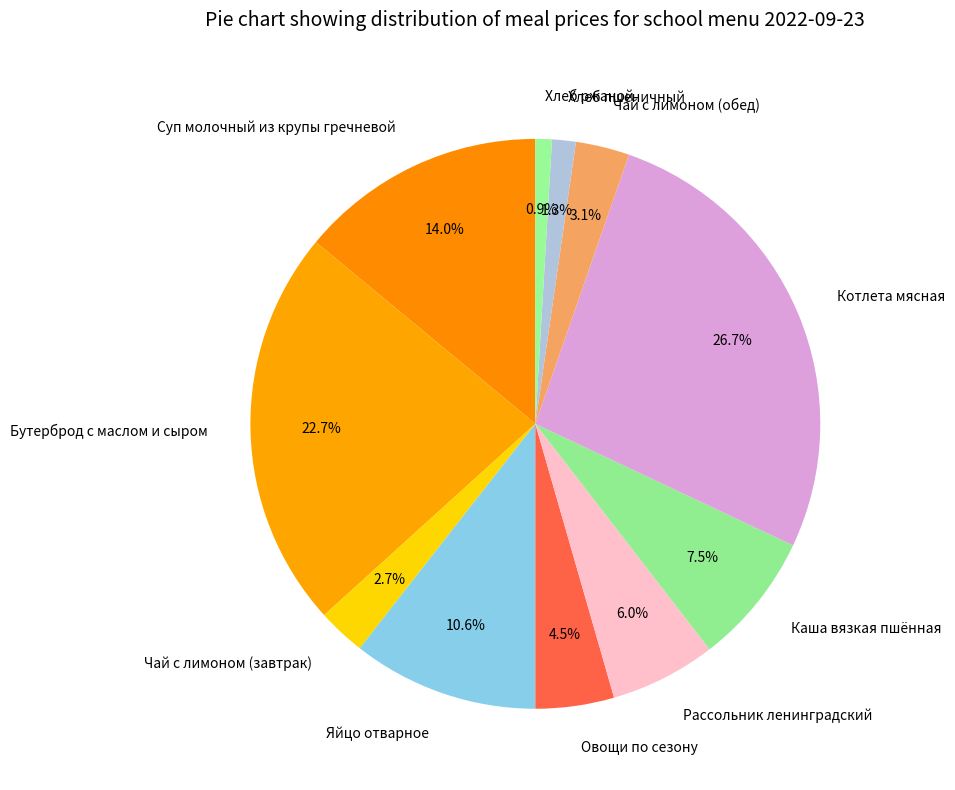

Which category has the biggest portion of the pie?

Котлета мясная